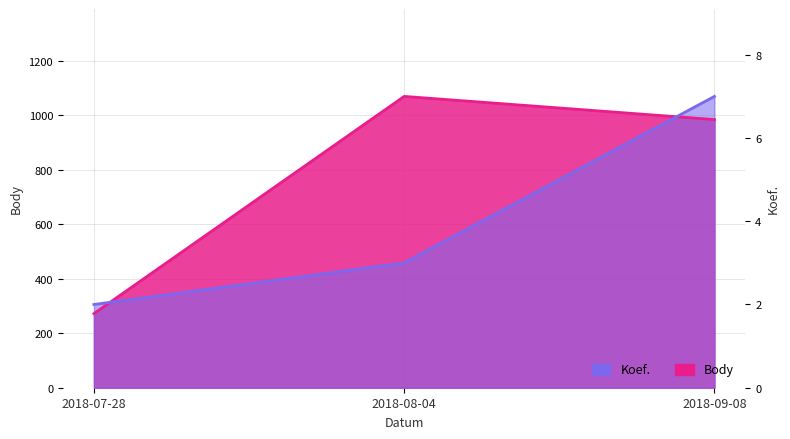

What is the label of the 3rd point from the left?

2018-09-08